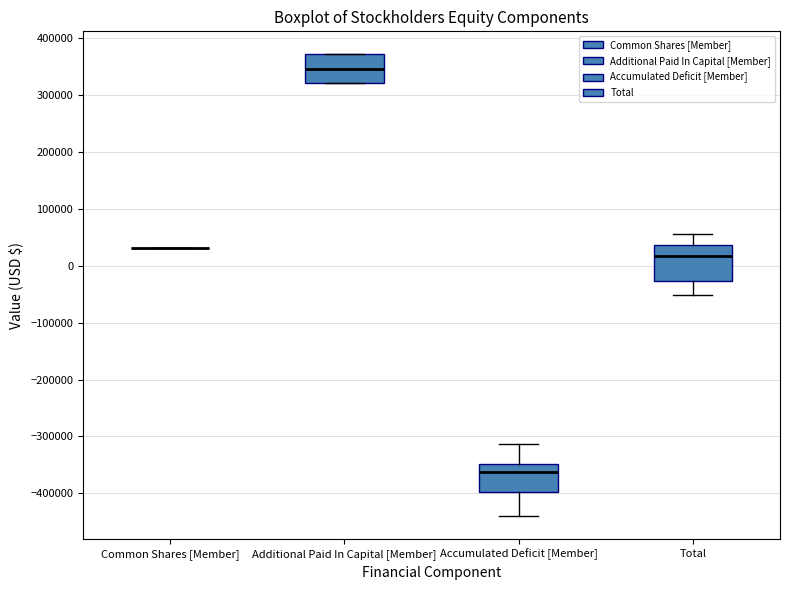

Reading left to right, read every box against the y-axis: the position of its median line, the range the box covers, and the ends of its whiskers. The values are not printed on the chart, so give them approximately, as read against the axis.

Common Shares [Member]: box collapsed to a line at 30000, whiskers 30000 to 30000
Additional Paid In Capital [Member]: median 350000, box 320000 to 370000, whiskers 320000 to 370000
Accumulated Deficit [Member]: median -360000, box -400000 to -350000, whiskers -440000 to -310000
Total: median 20000, box -30000 to 40000, whiskers -50000 to 60000